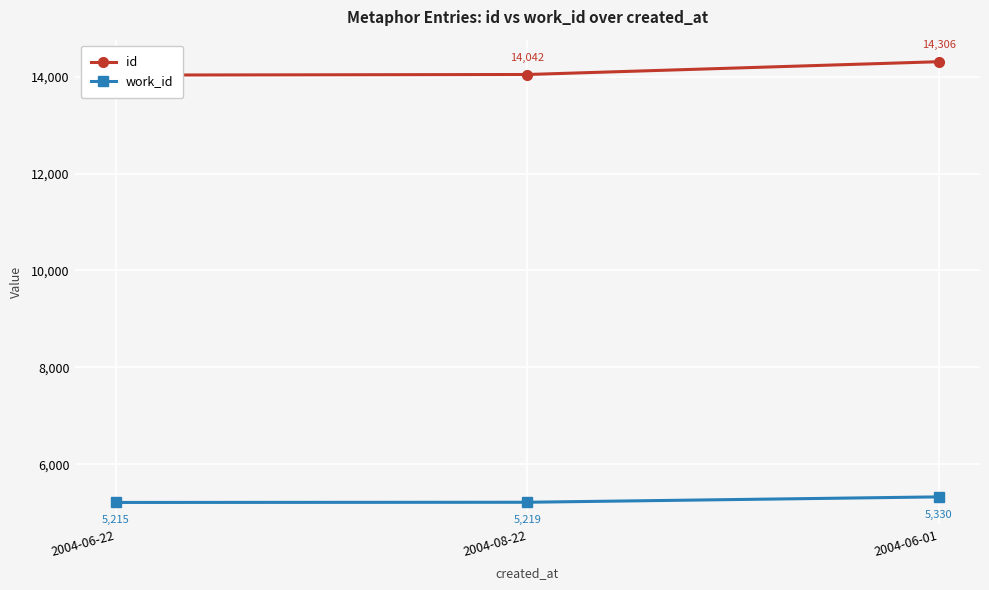

Rank the series at 2004-06-22 from lowest to highest value.

work_id, id